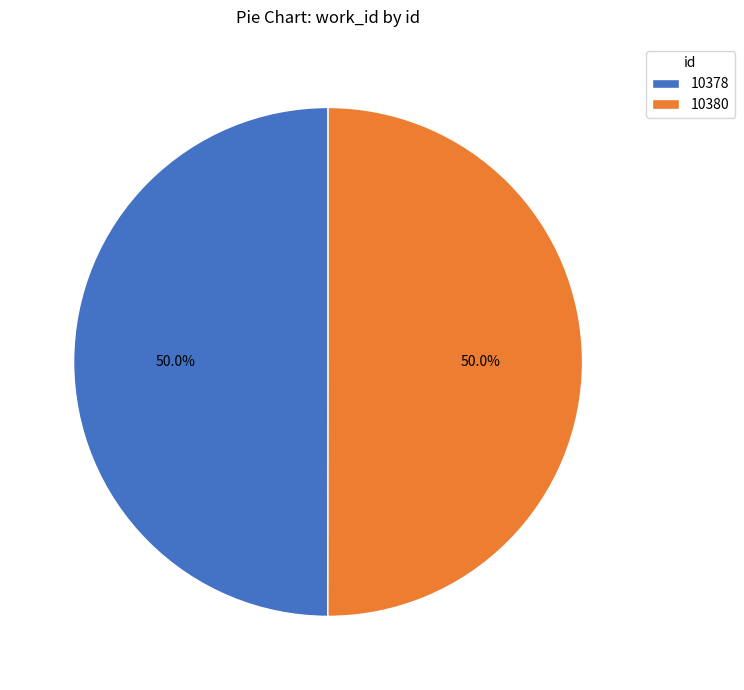

Is it true that 10378 is 50% of the pie?

True